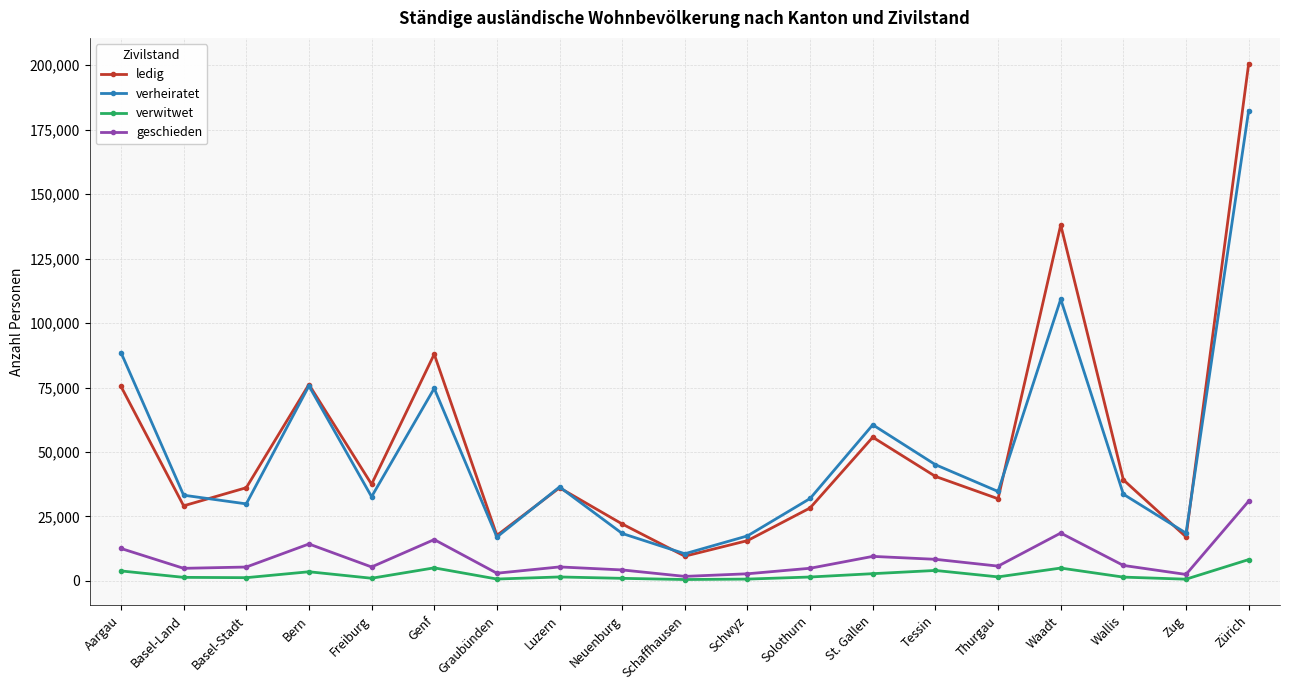

At which category does the chart reach its peak across all series?

Zürich